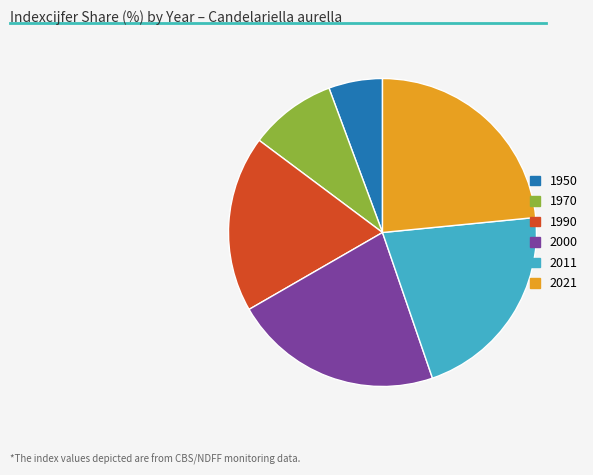

Which category has the biggest portion of the pie?

2021